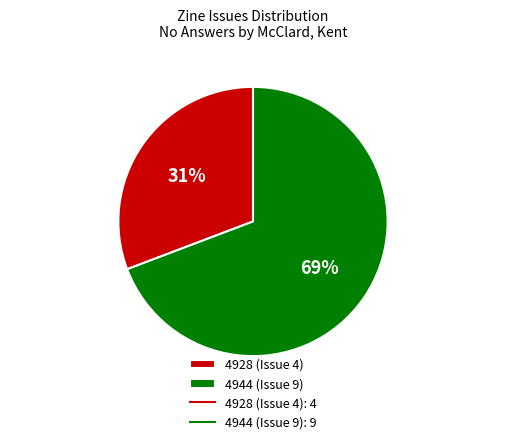

Rank the categories by value from lowest to highest.

4928 (Issue 4), 4944 (Issue 9)